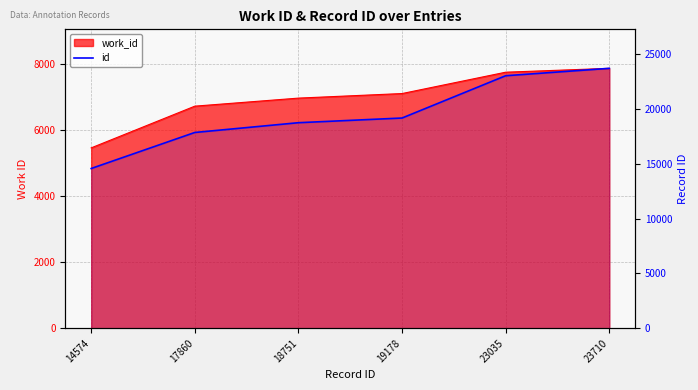

The value at 23035 is 23035. True or false?

True